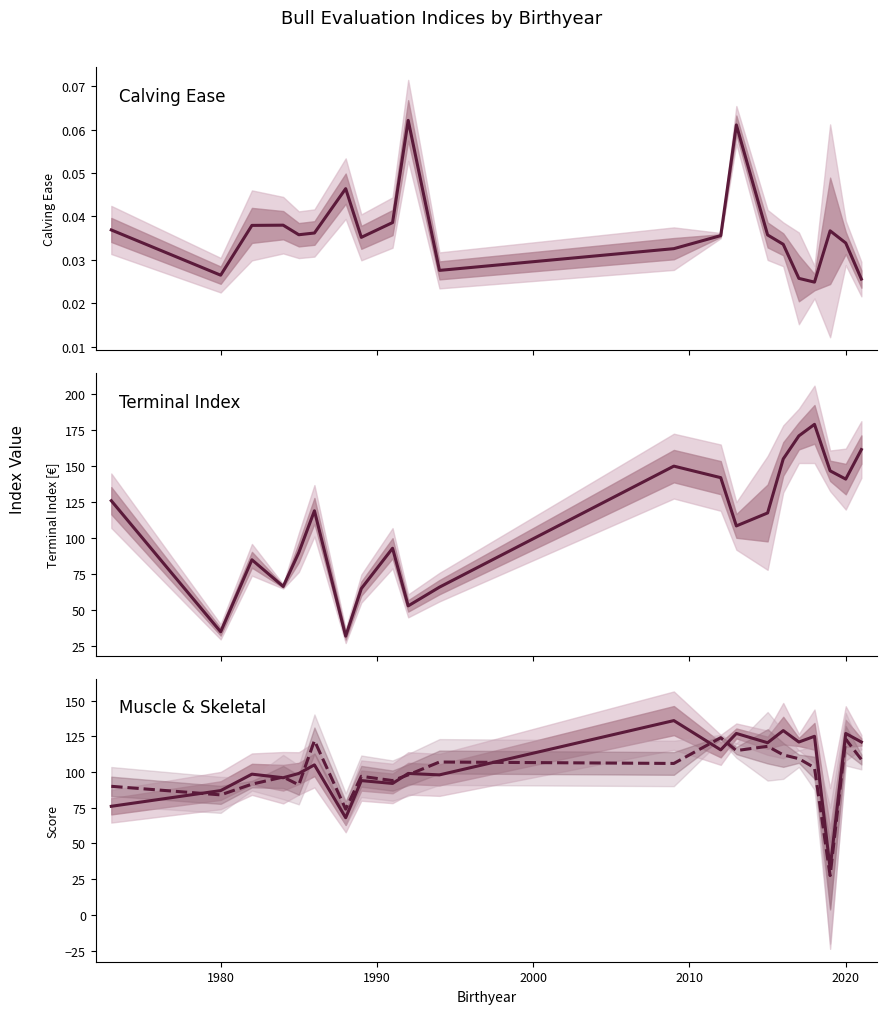

At which category does Terminal Index reach its first local valley?

1980